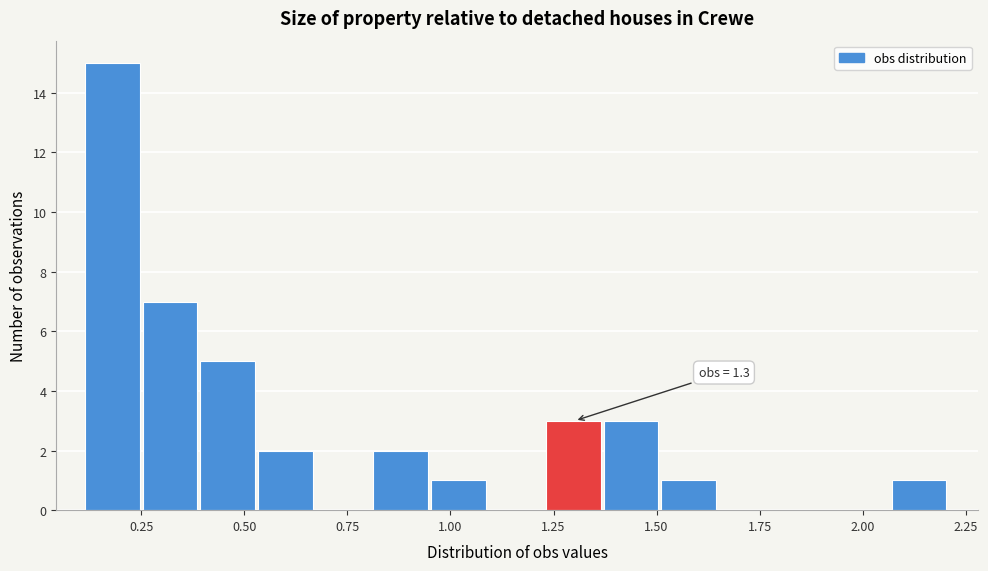

Around what value on the x-axis is the tallest bar? Give the approximate position of its centre, as read against the axis.

0.20